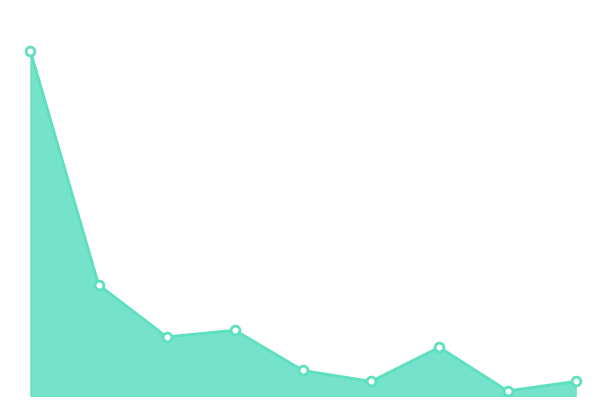

Does the chart have visible grid lines?

No